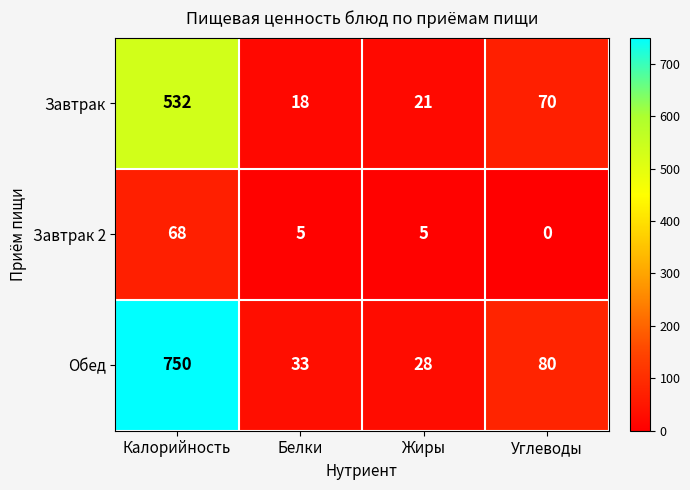

What is the approximate value of Завтрак 2 at Белки, to the nearest 5?

5